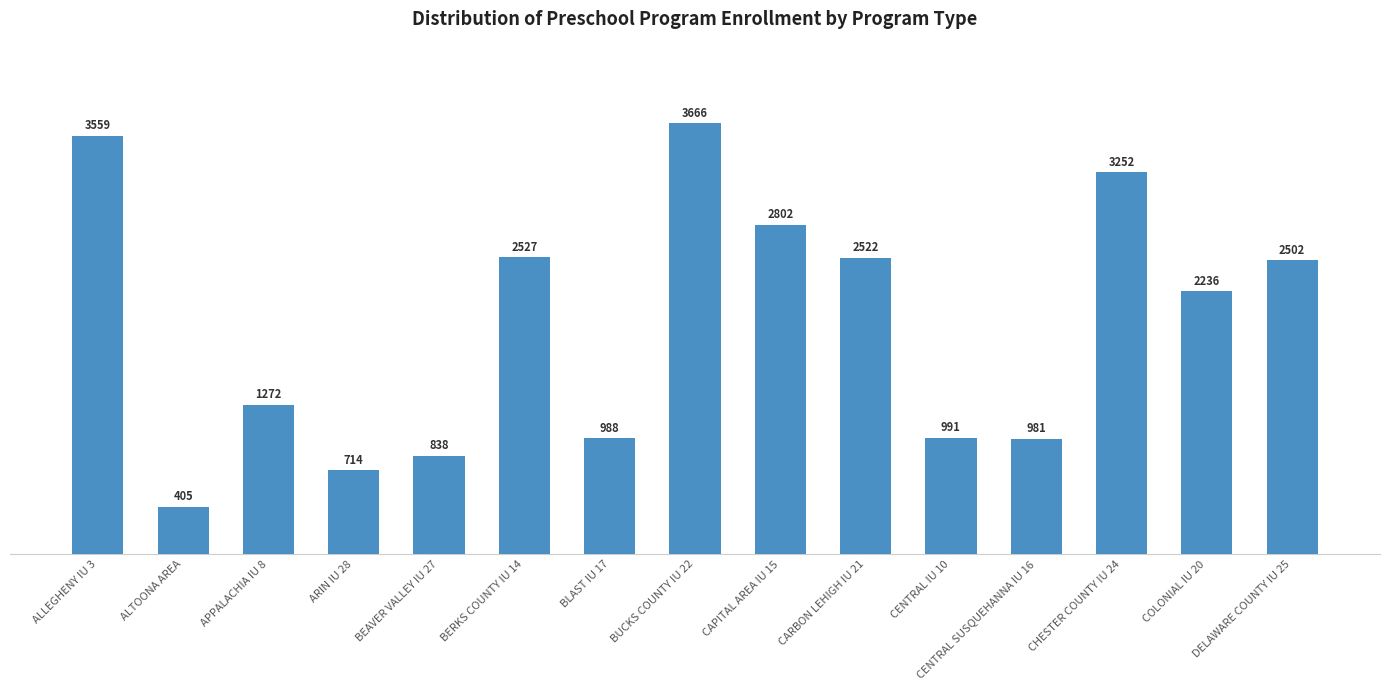

What is the value of the 4th bar from the left?

714